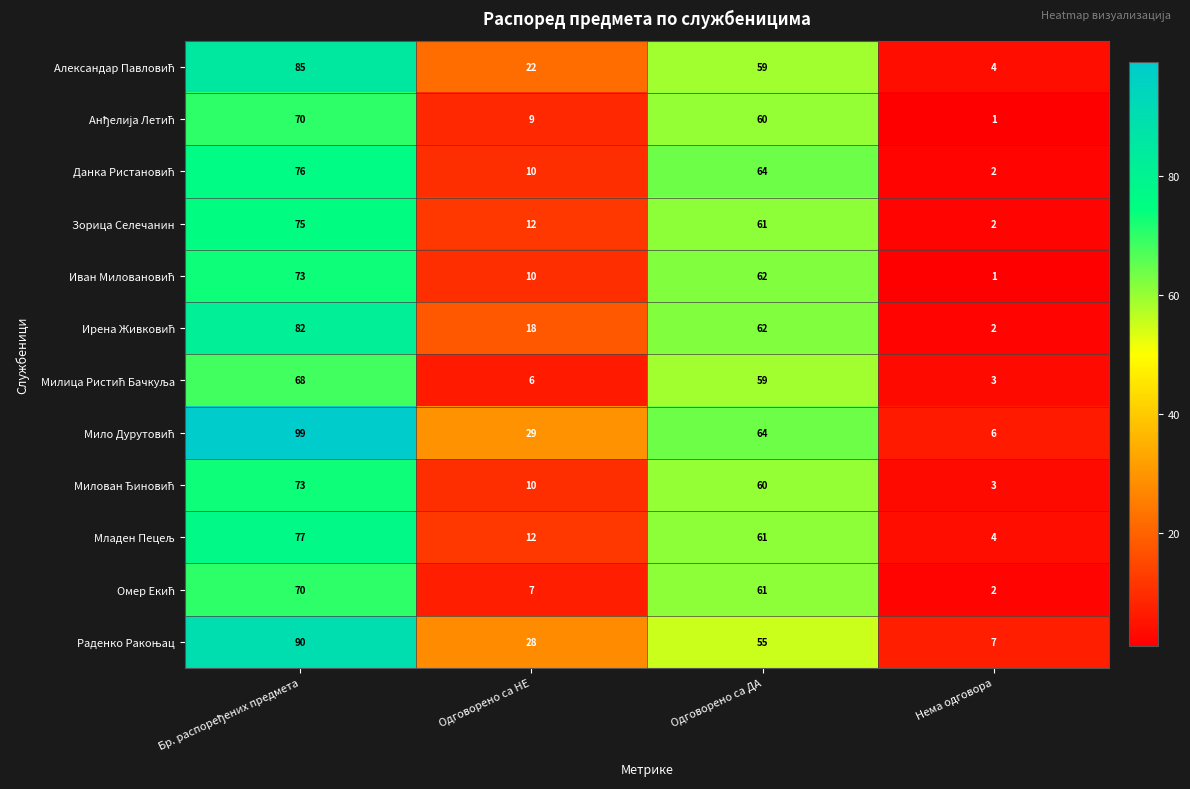

What is the total value across all series at Нема одговора?

37